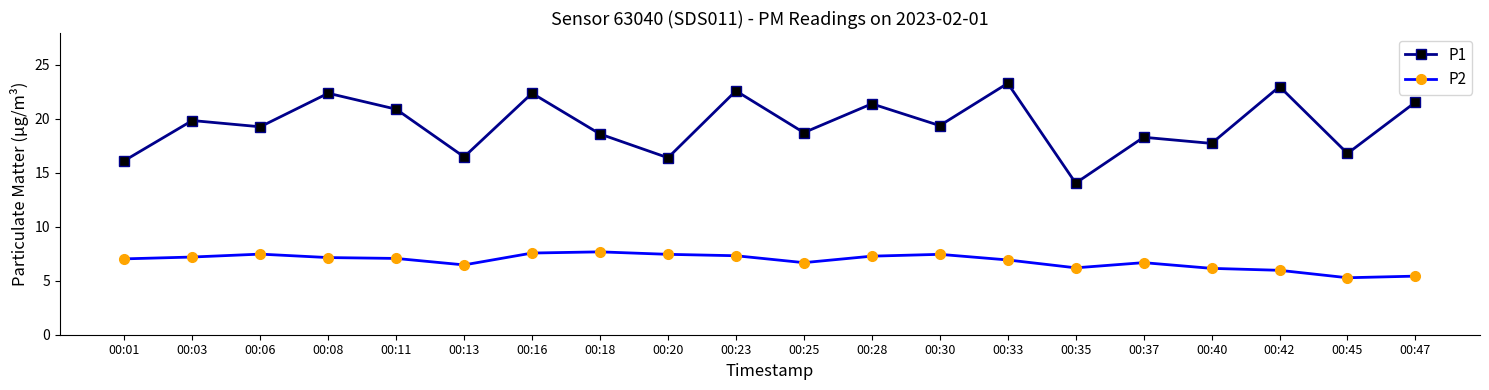

True or false: P2 has more than 0 interior local peaks.

True